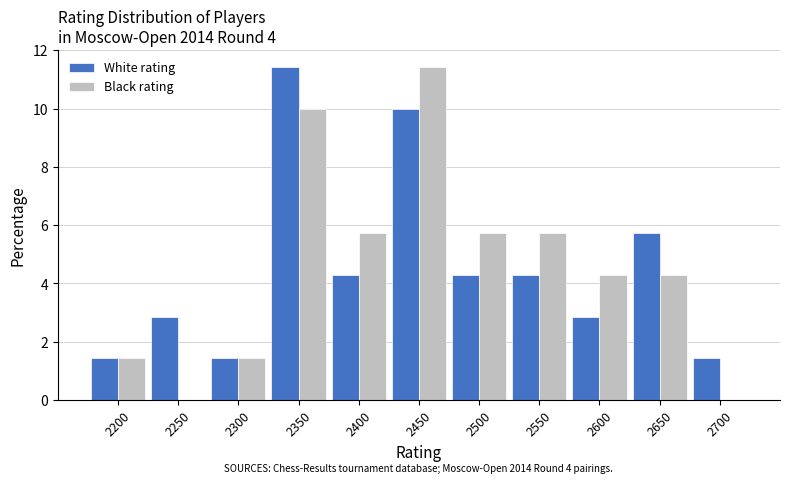

Between 2250 and 2500, which series saw the biggest shift?

Black rating